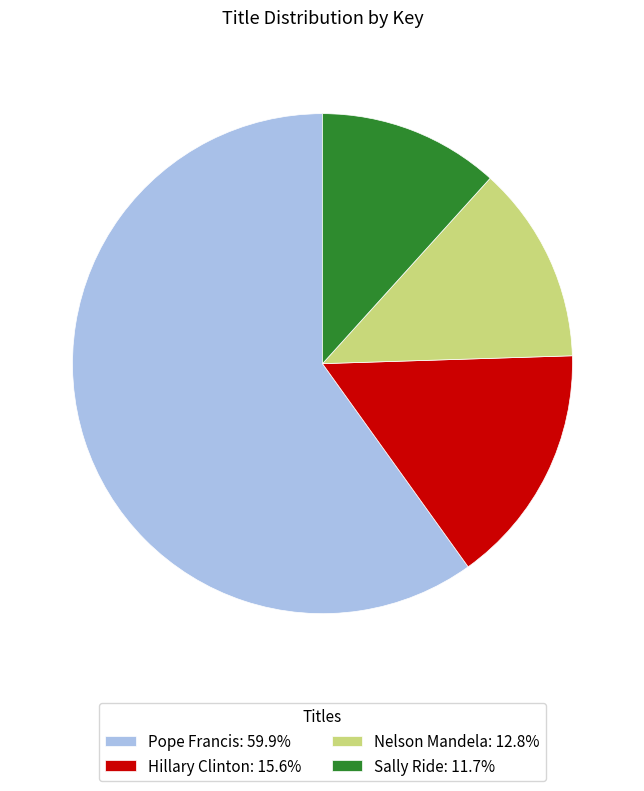

True or false: Nelson Mandela accounts for 20% of the total.

False